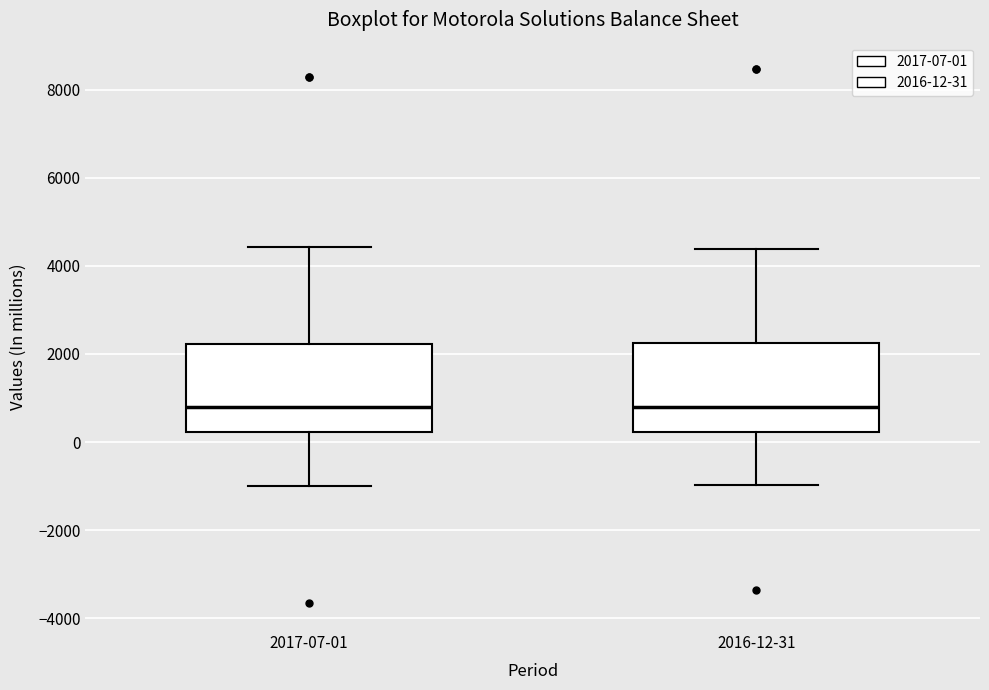

Reading left to right, transcribe this box plot: for each box, give where its median line is, the range the box spans, and where its two whiskers end, as read against the y-axis. The values are not printed on the chart, so give them approximately, as read against the axis.

2017-07-01: median 800, box 200 to 2200, whiskers -1000 to 4400
2016-12-31: median 800, box 200 to 2200, whiskers -1000 to 4400